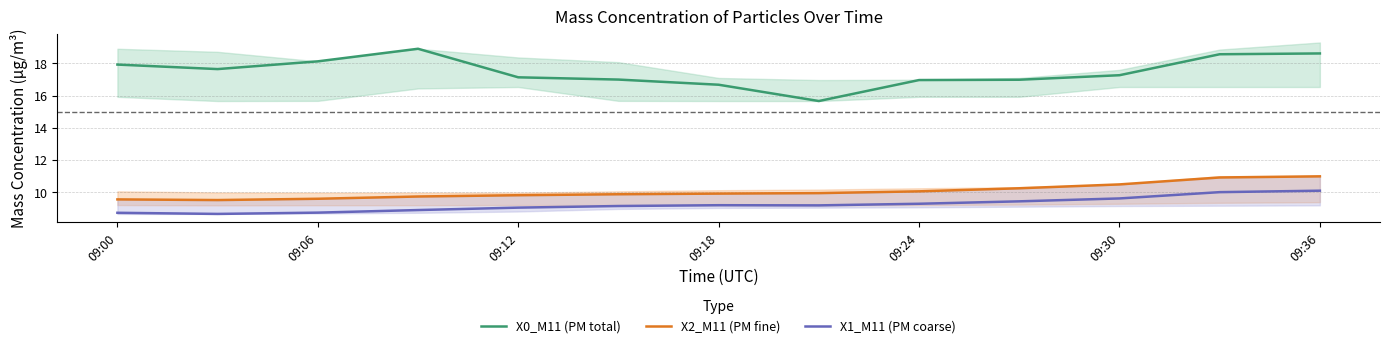

What is the lowest value of the X2_M11 (PM fine) series?

9.5